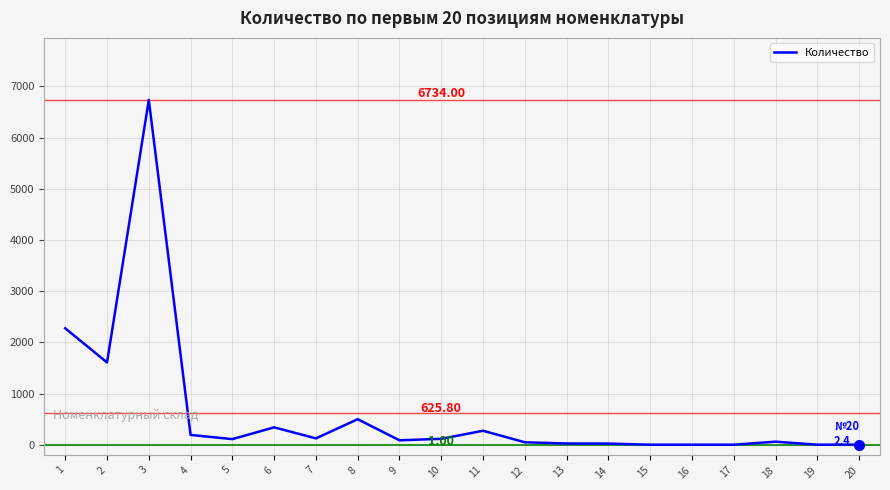

What is the smallest value displayed?

1.0